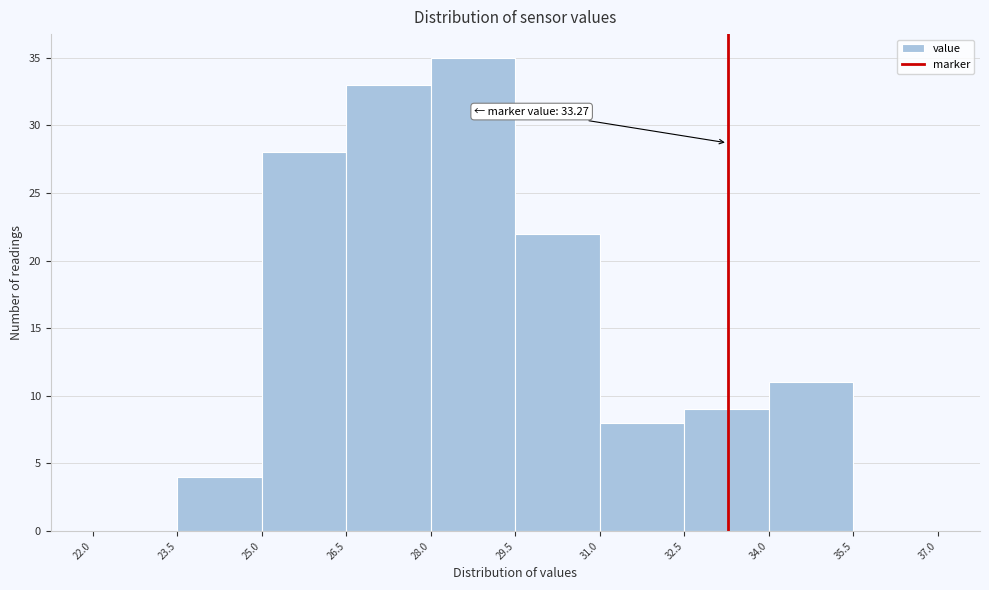

Which range on the x-axis has the tallest bar?

28.0 to 29.5